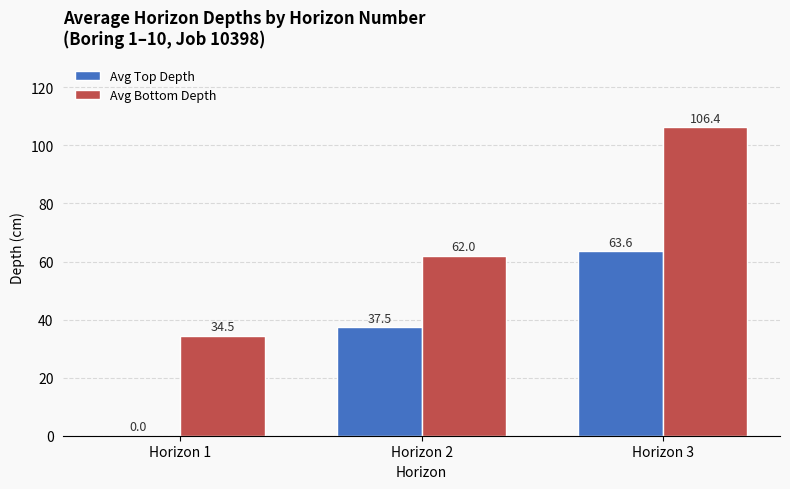

What is the sum of all Avg Top Depth values?

101.1